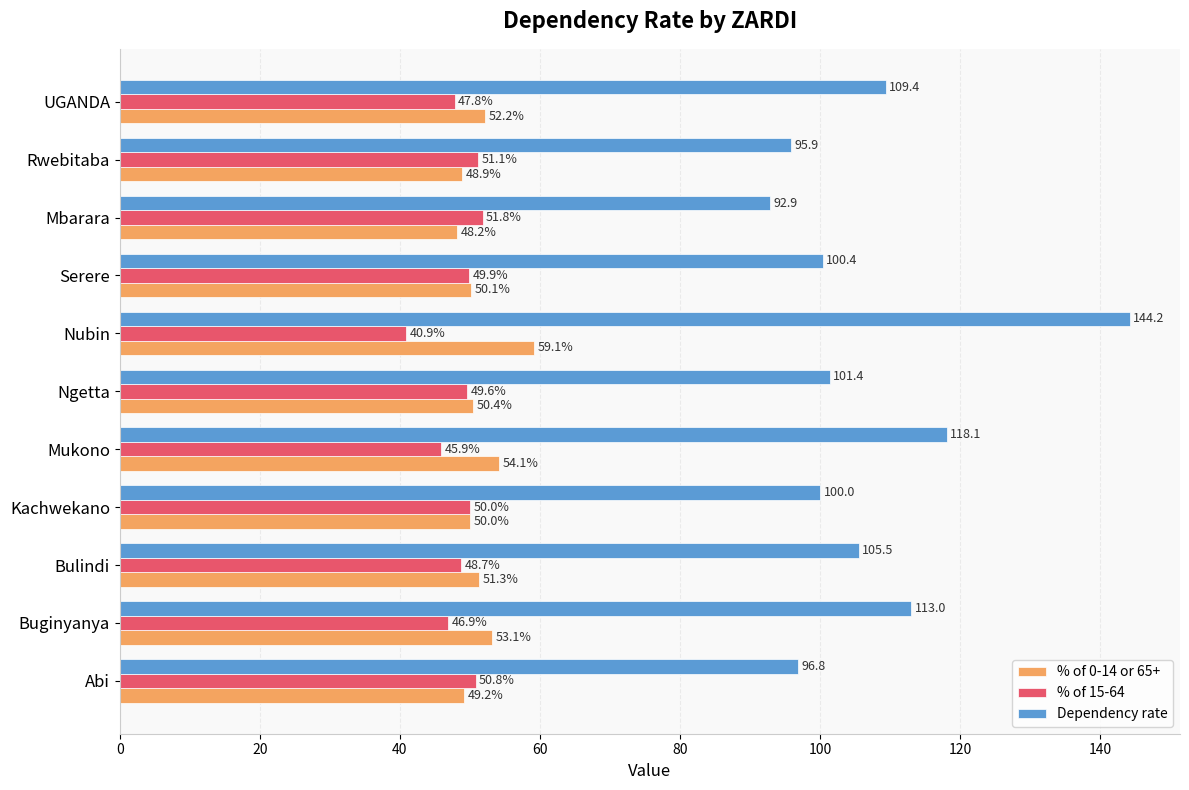

At which label is Dependency rate closest to 118?

Mukono